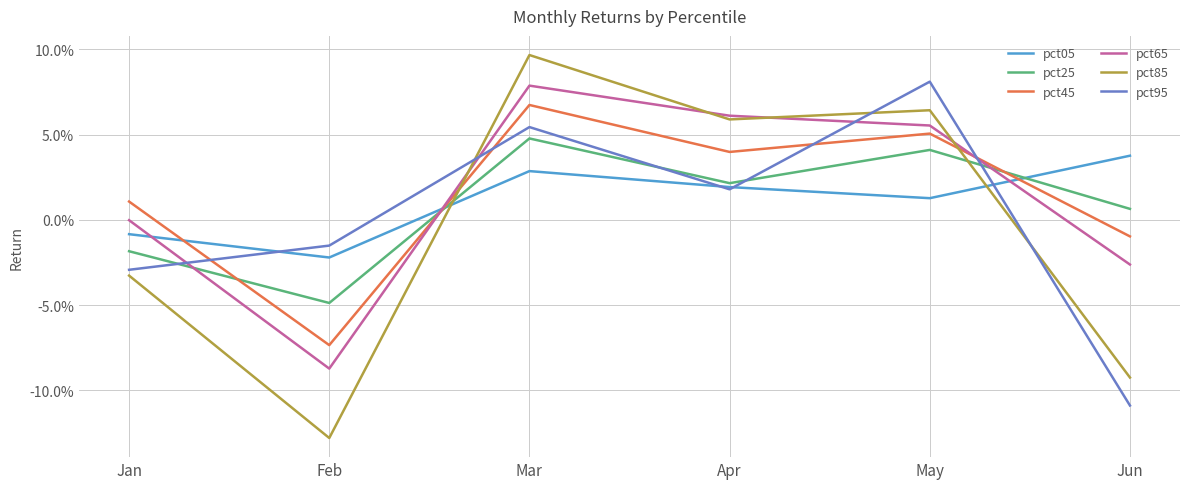

What is the smallest value displayed?

-0.1